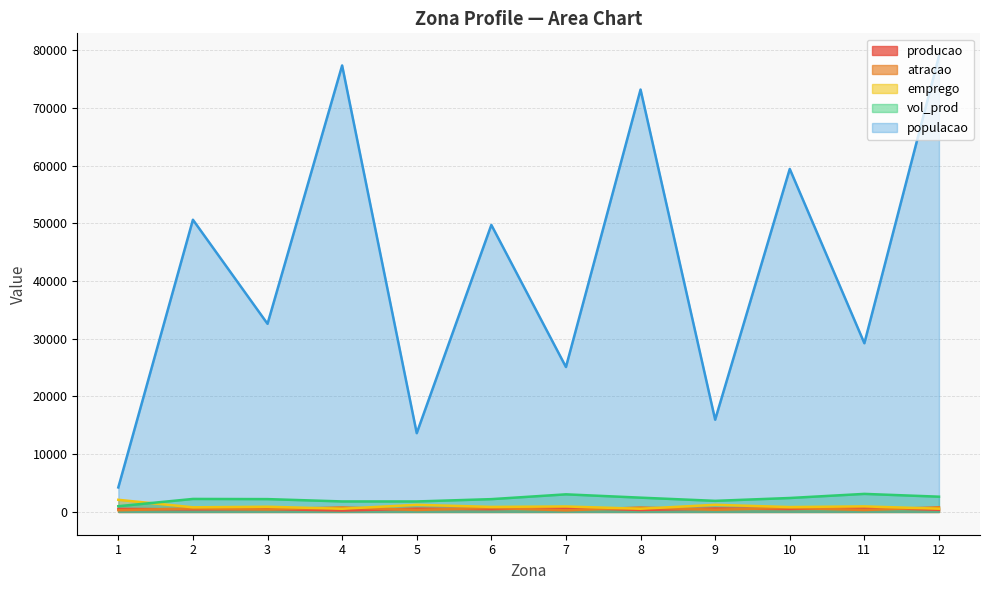

How many values in the vol_prod series are below 2250?

6